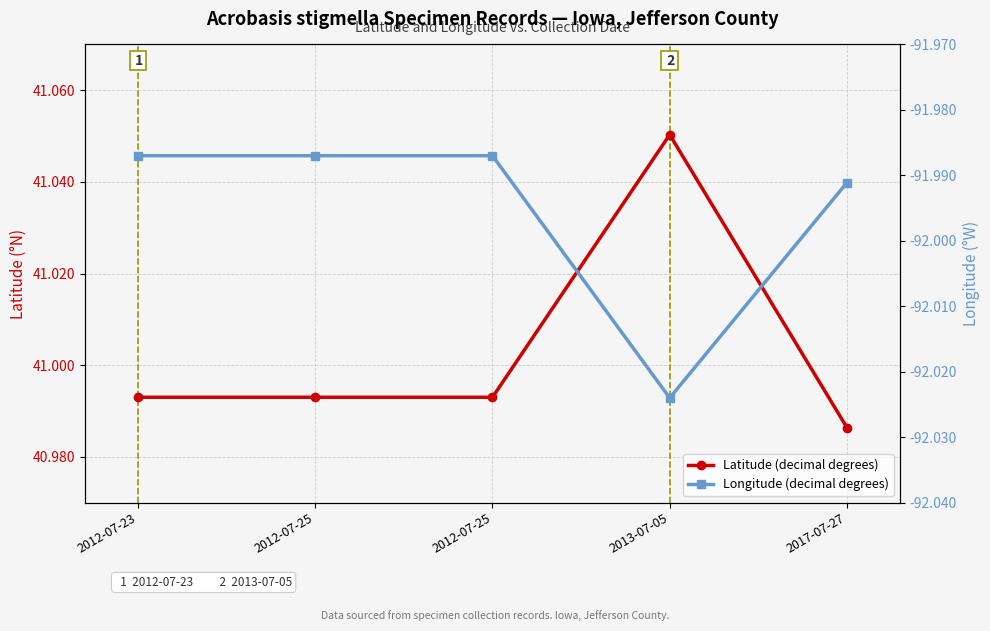

What is the difference between the highest and lowest values at 2017-07-27?

133.0